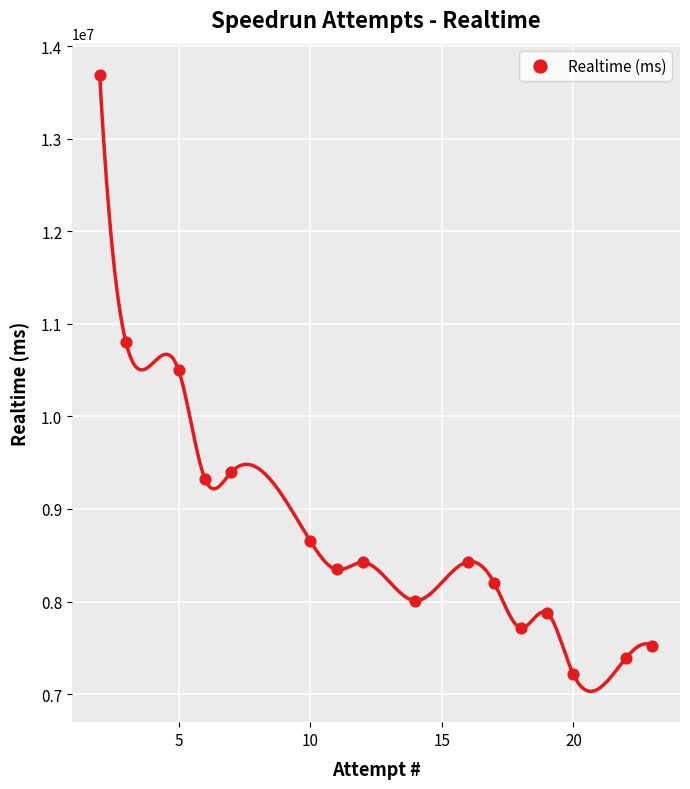

What is the range of Y values (max minus min)?

6480875